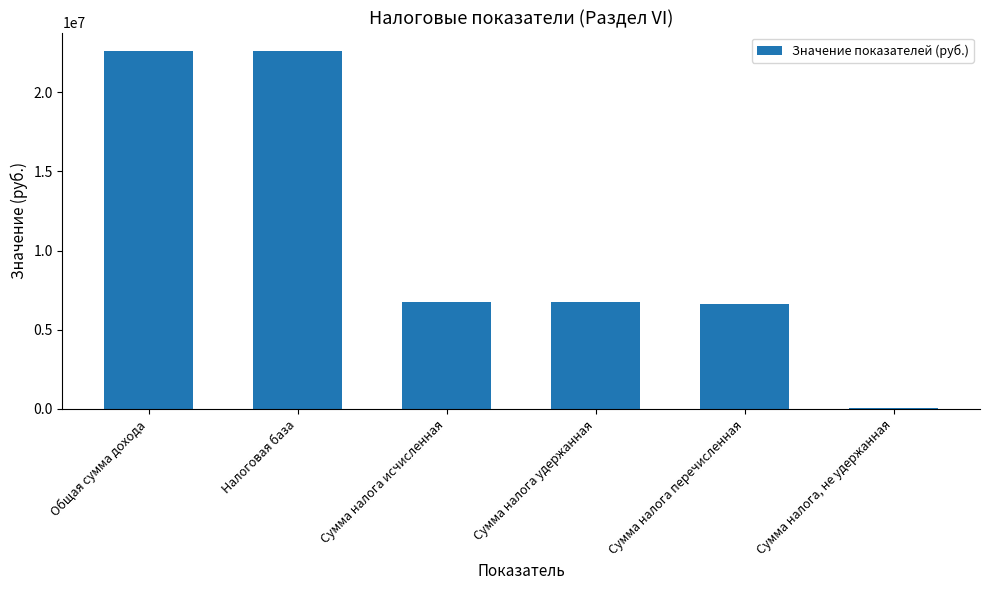

What is the ratio of the value at Сумма налога удержанная to the value at Налоговая база?

0.3